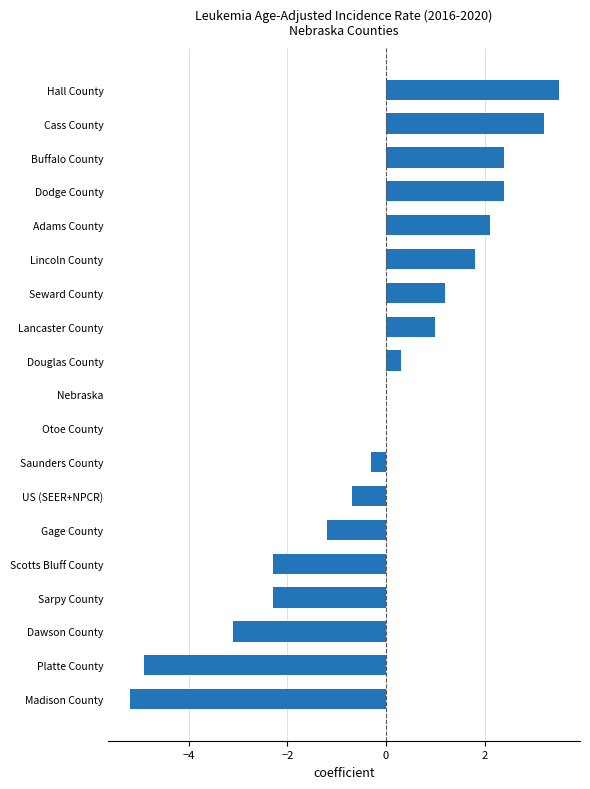

What is the sum of all values?

-2.1